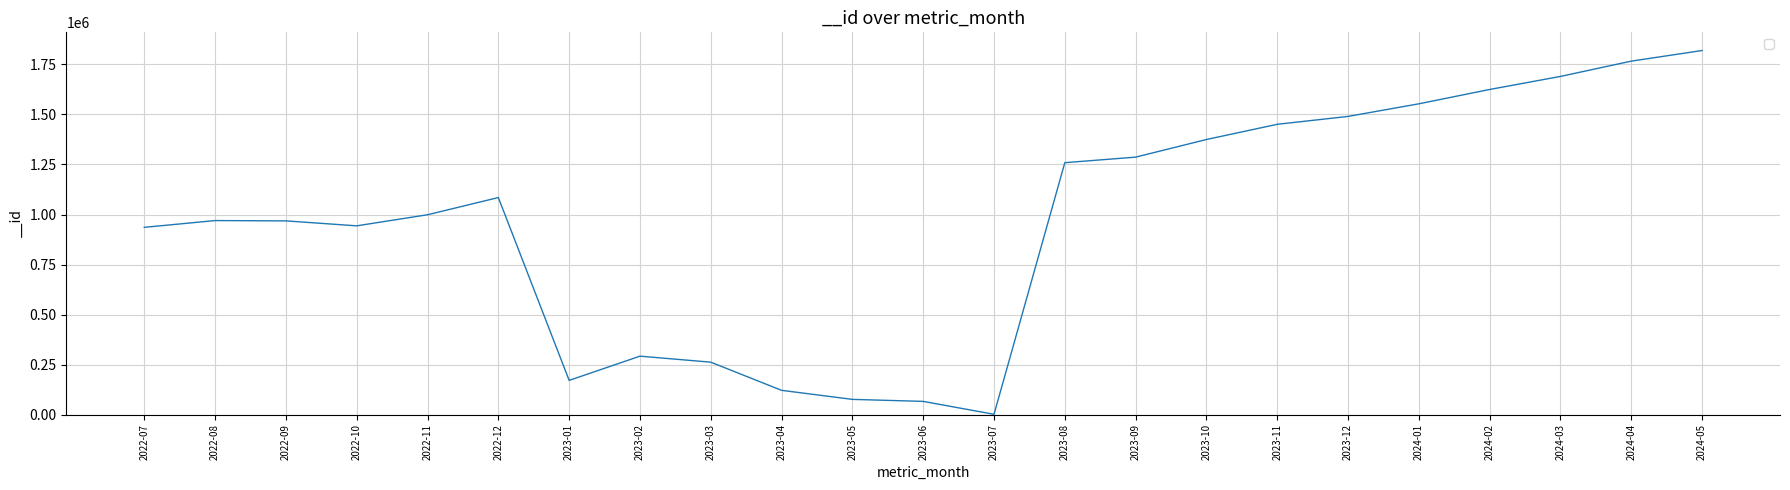

What is the greatest value displayed?

1819580